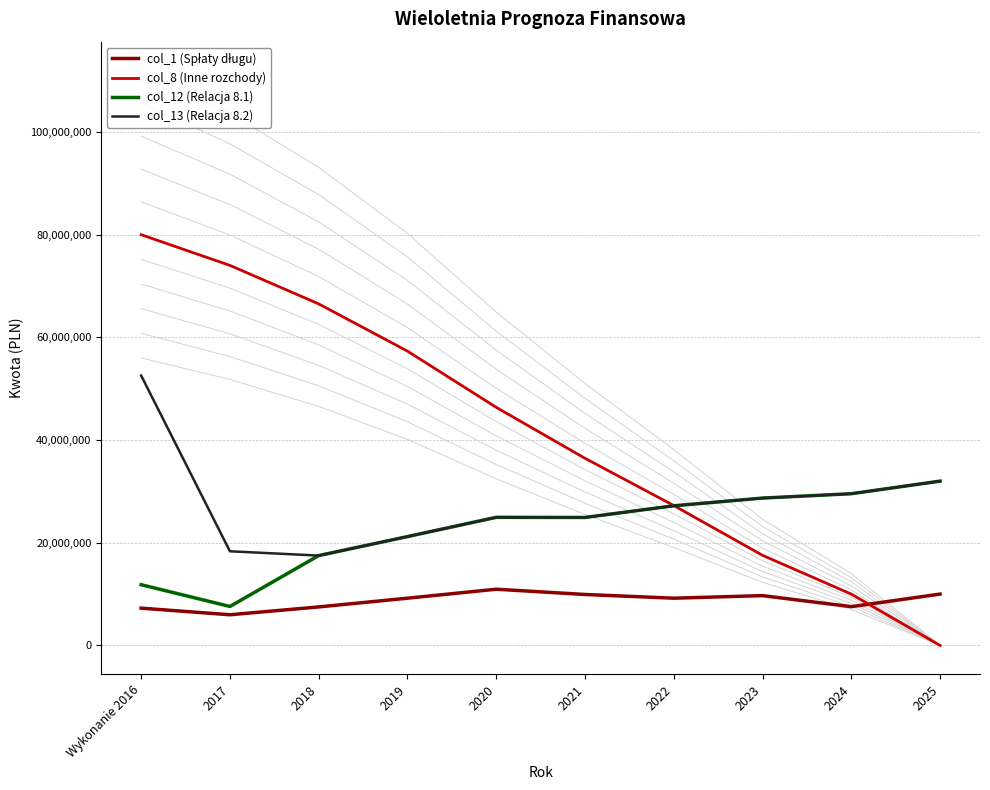

What value does the col_1 (Spłaty długu) series have at 2019?

9200523.0